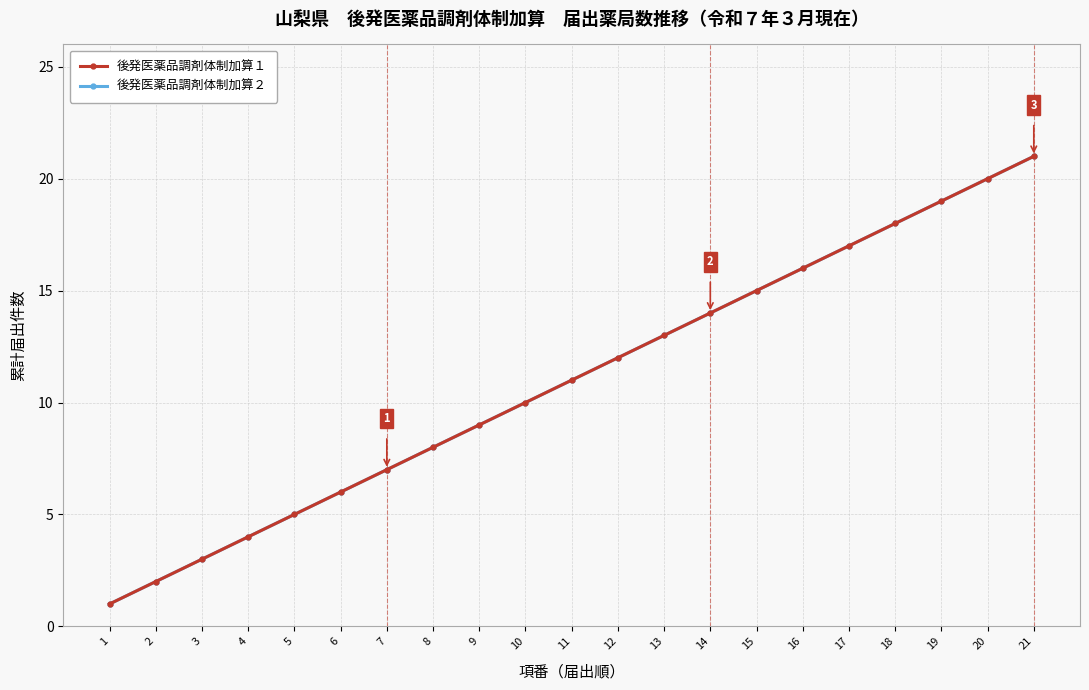

What is the sum of all 後発医薬品調剤体制加算２ values?

231